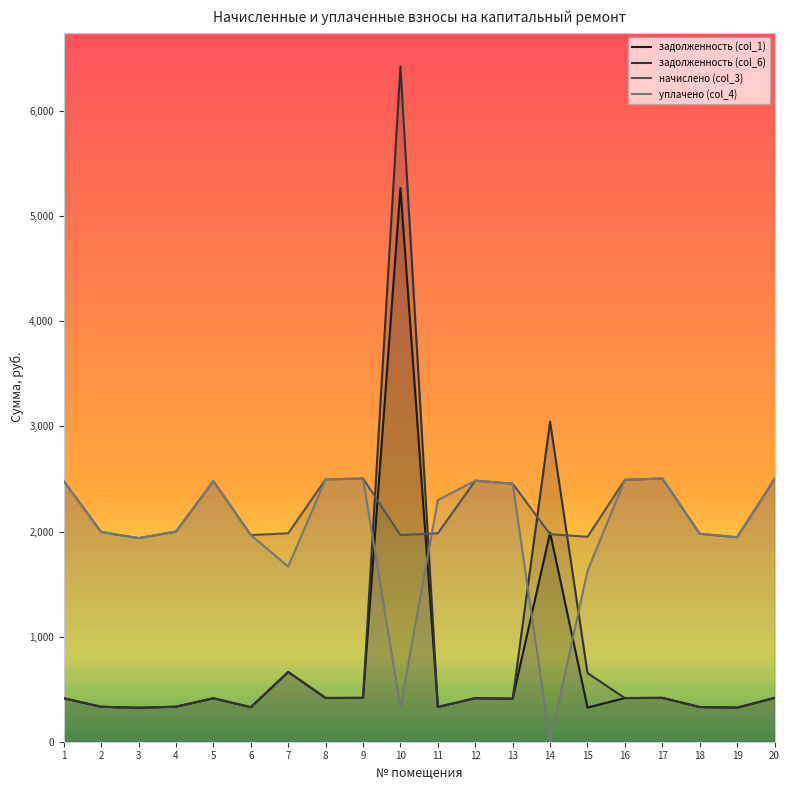

Which series ends up on top after the final intersection of задолженность (col_6) and уплачено (col_4)?

уплачено (col_4)